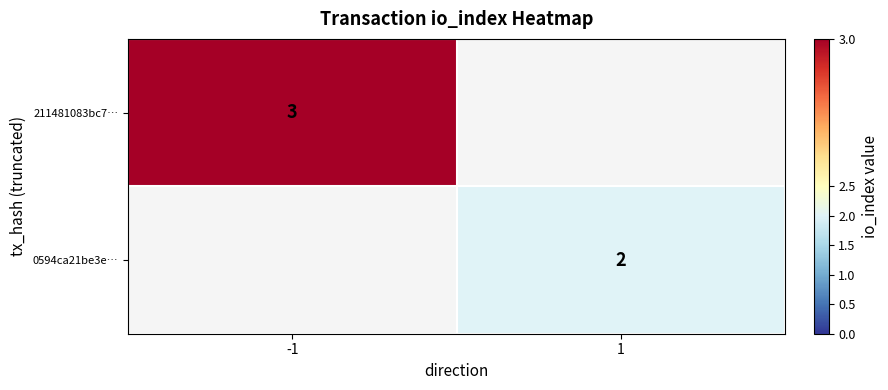

The value of 0594ca21be3e… at 1 is 3. True or false?

False